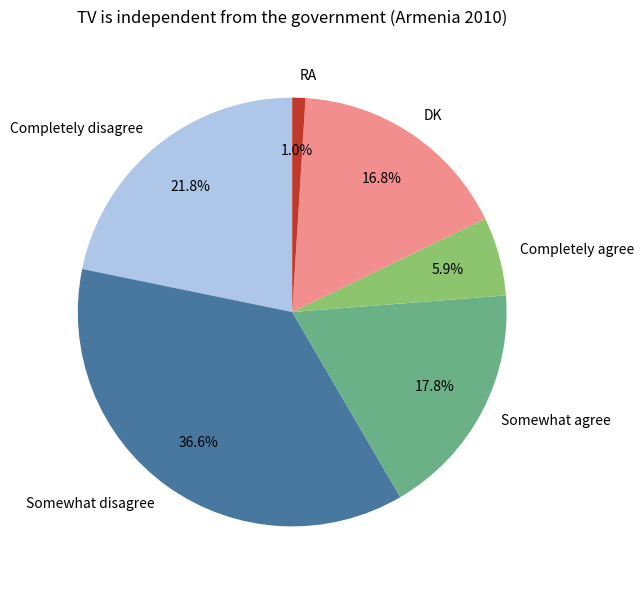

Which has a higher value, RA or Somewhat disagree?

Somewhat disagree